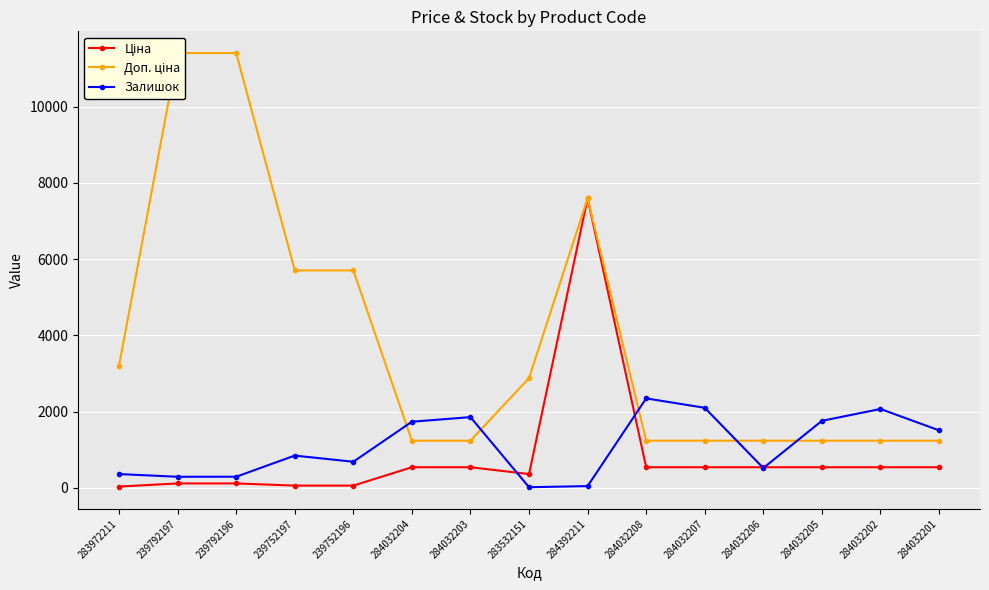

List the series in order of their peak value, lowest first.

Залишок, Ціна, Доп. ціна